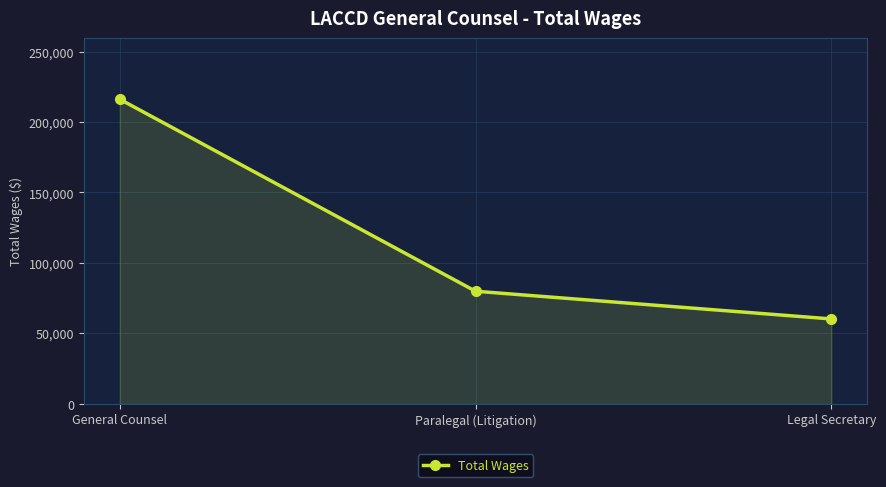

List the labels in order of value, smallest first.

Legal Secretary, Paralegal (Litigation), General Counsel